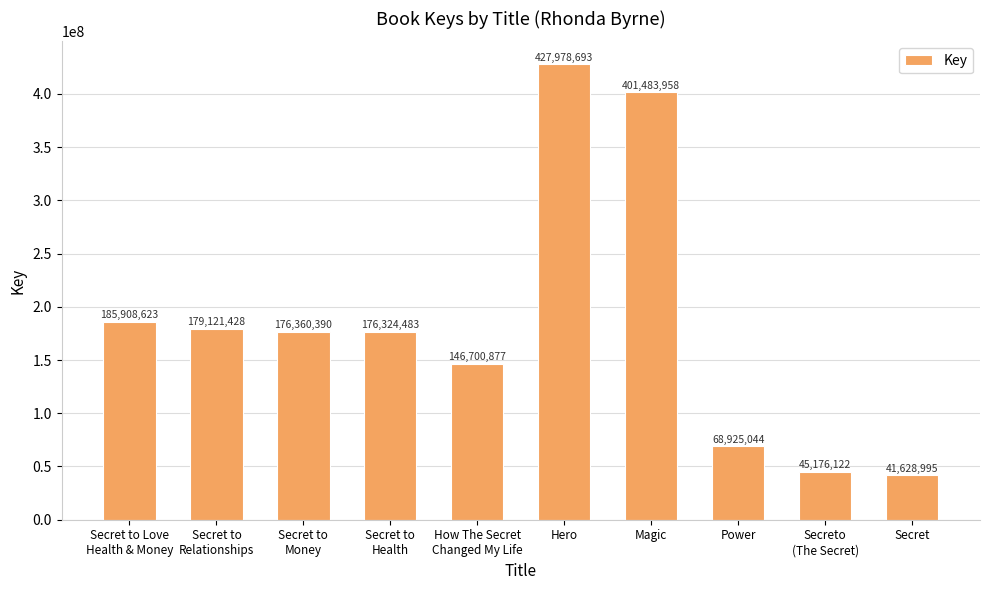

Is it true that the value at Secret to
Relationships is 179121428?

True